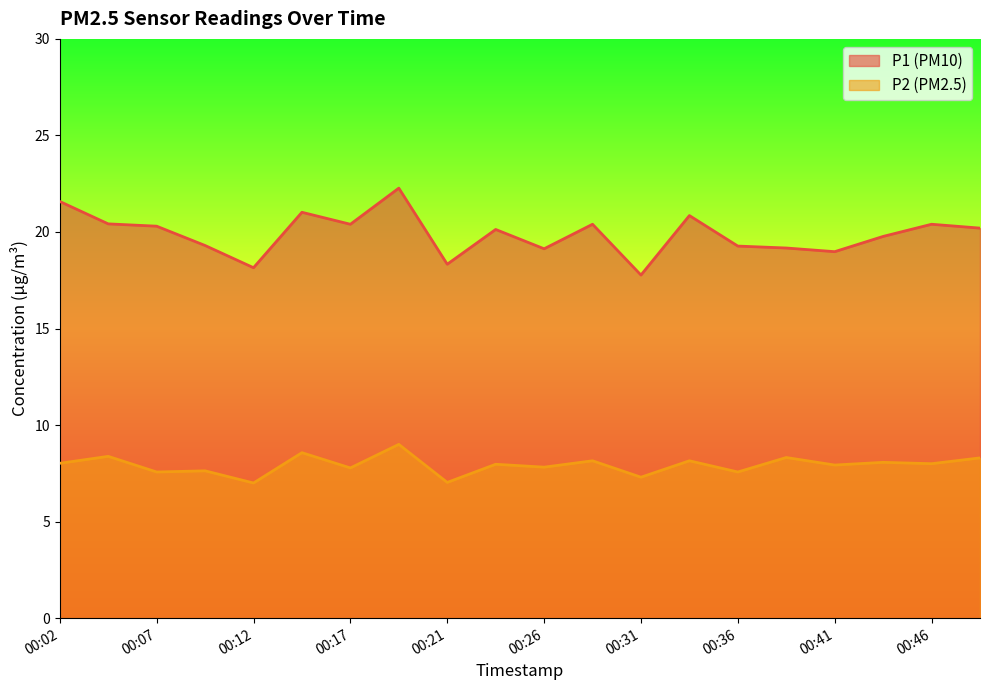

How many distinct data groups are displayed?

2